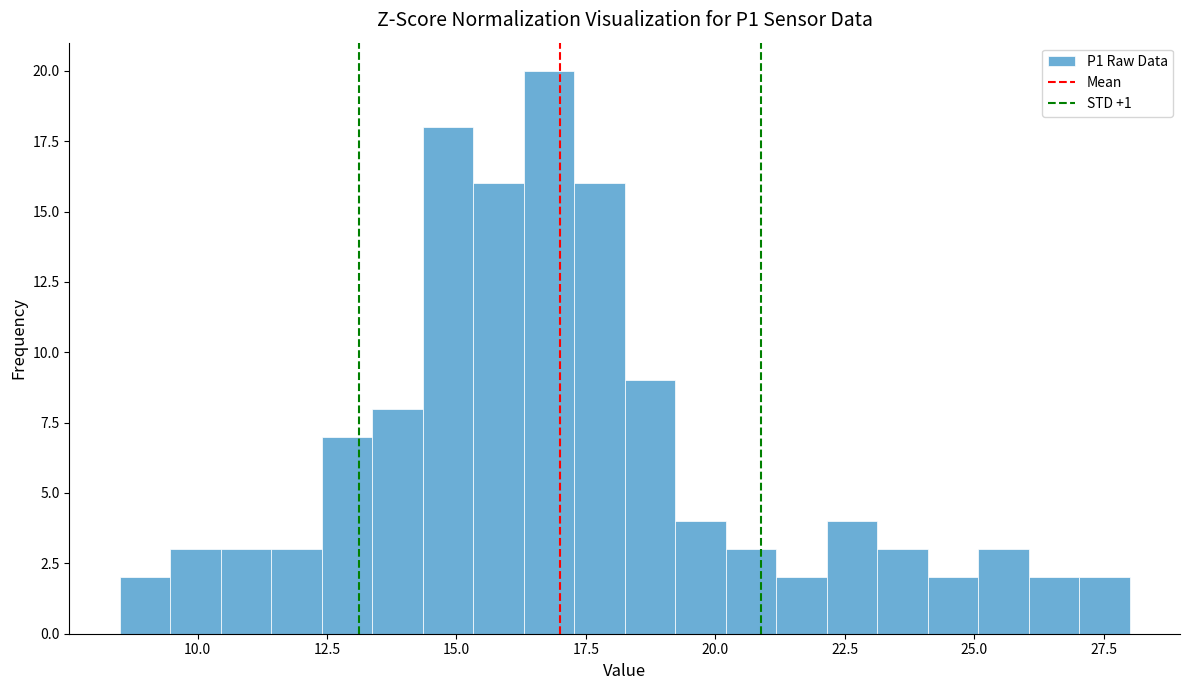

Around what value on the x-axis is the tallest bar? Give the approximate position of its centre, as read against the axis.

17.0